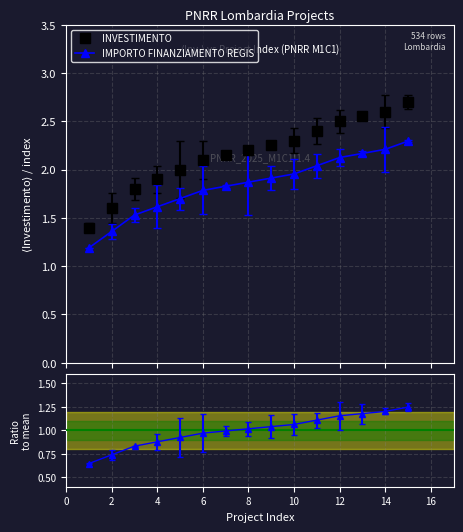

What is the average value of the Ratio to mean series?

1.0